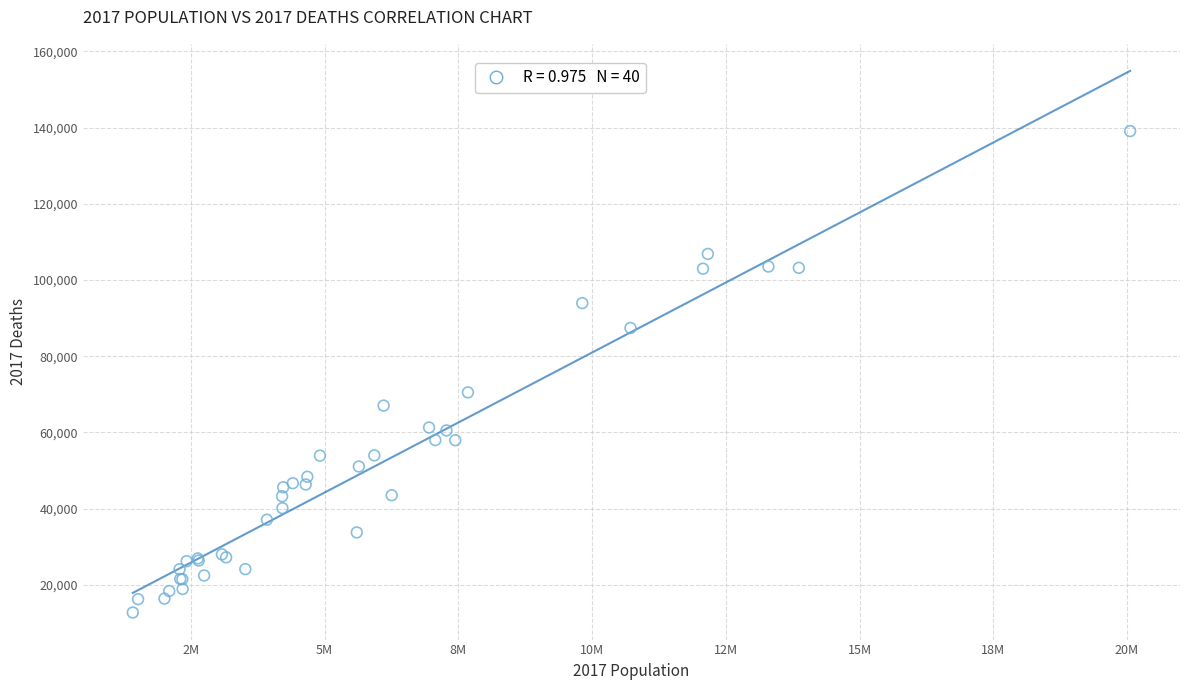

What Y value in the scatter plot is closest to 75904?

70501